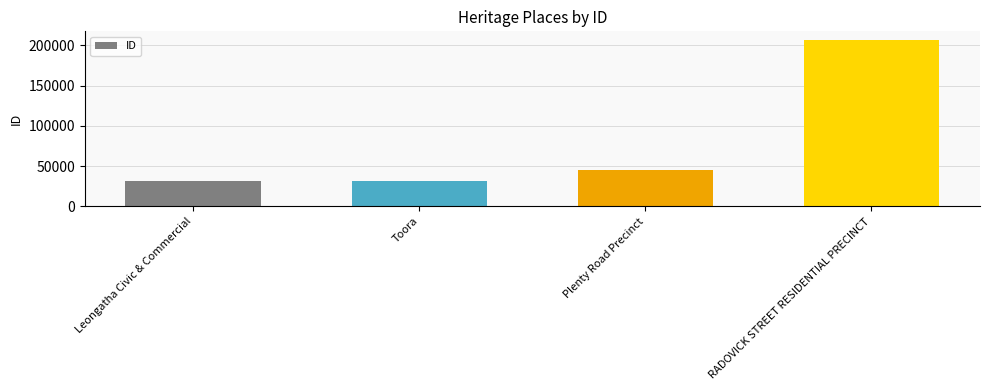

Does the chart contain stacked bars?

No